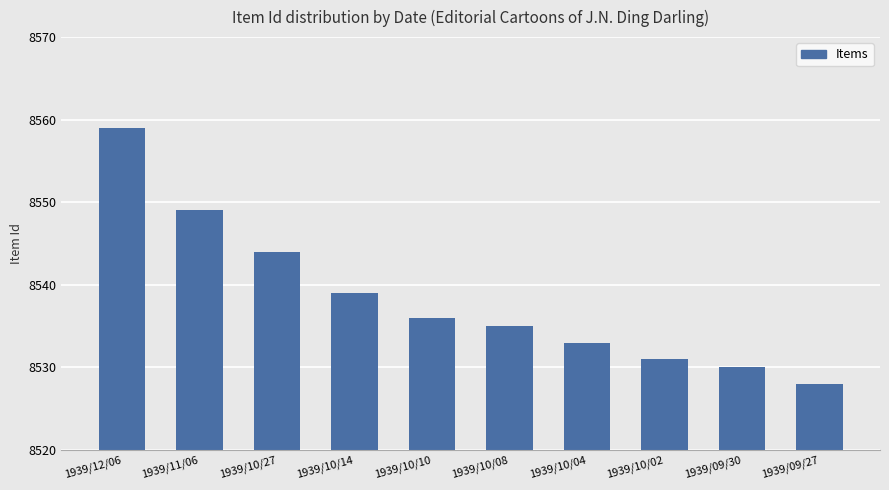

Are the bars horizontal?

No